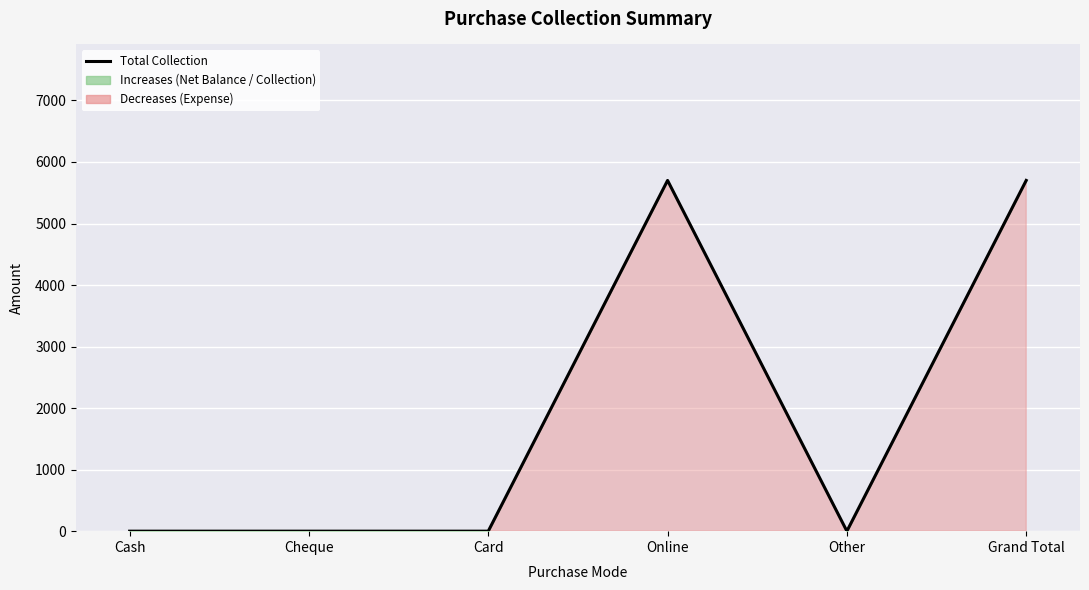

At which category does the data reach its first local peak?

Online